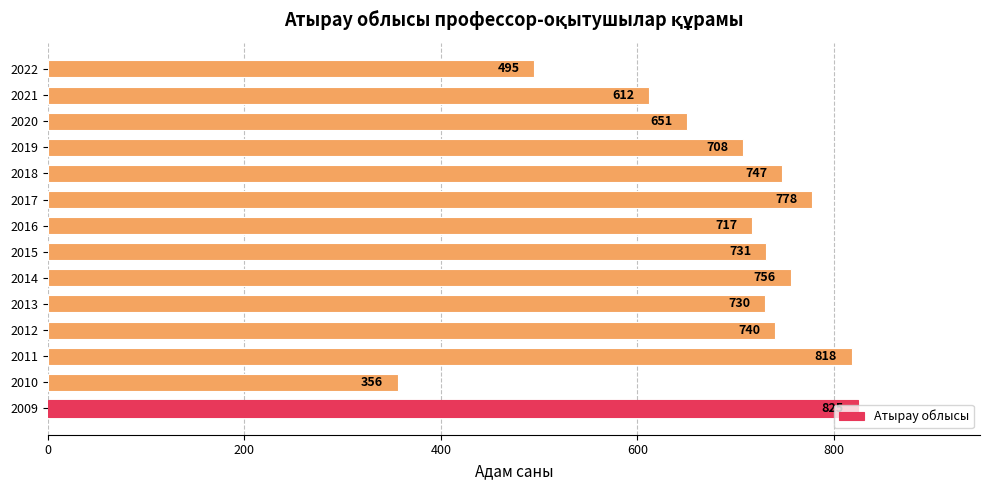

Does the chart contain stacked bars?

No